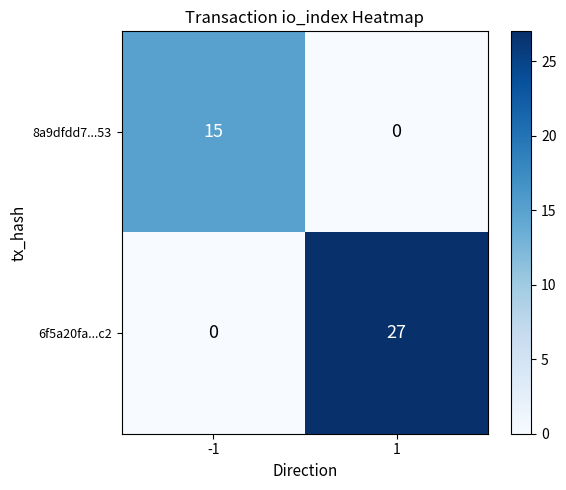

Reading right to left, transcribe all the data shown in this chart.

8a9dfdd7...53: 0	15
6f5a20fa...c2: 27	0